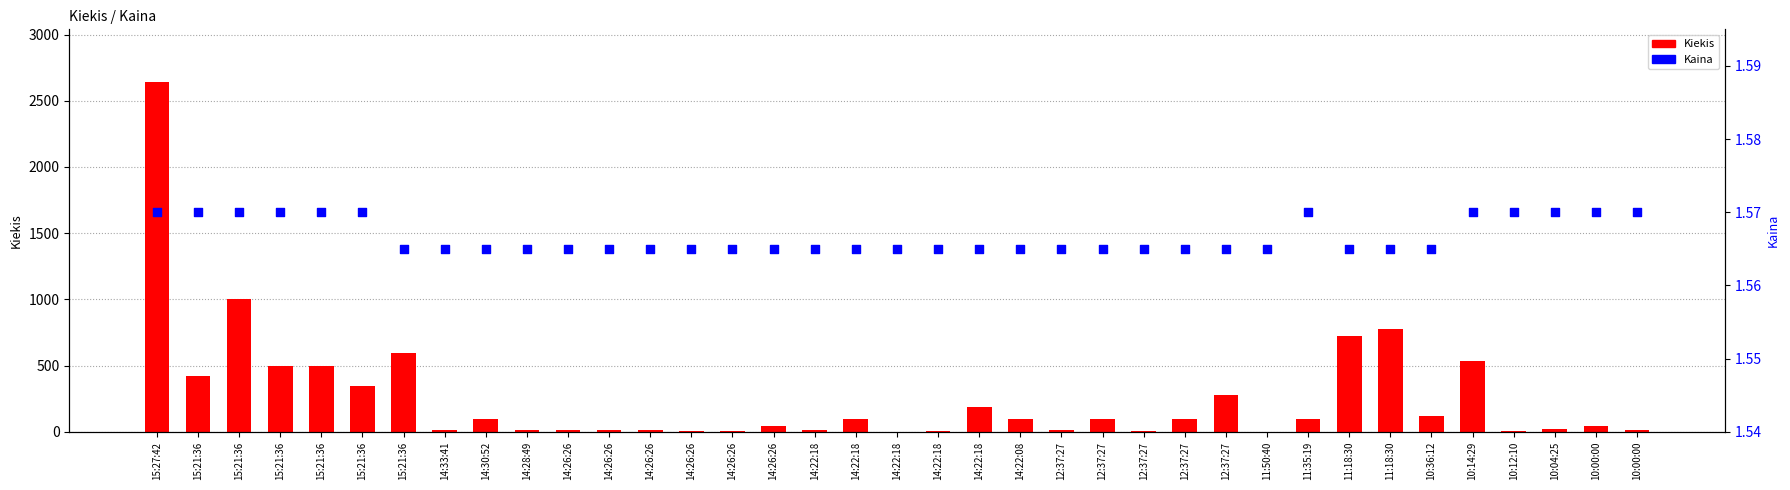

Is the value of Kiekis at 14:26:26 greater than the value of Kaina at 14:26:26?

Yes